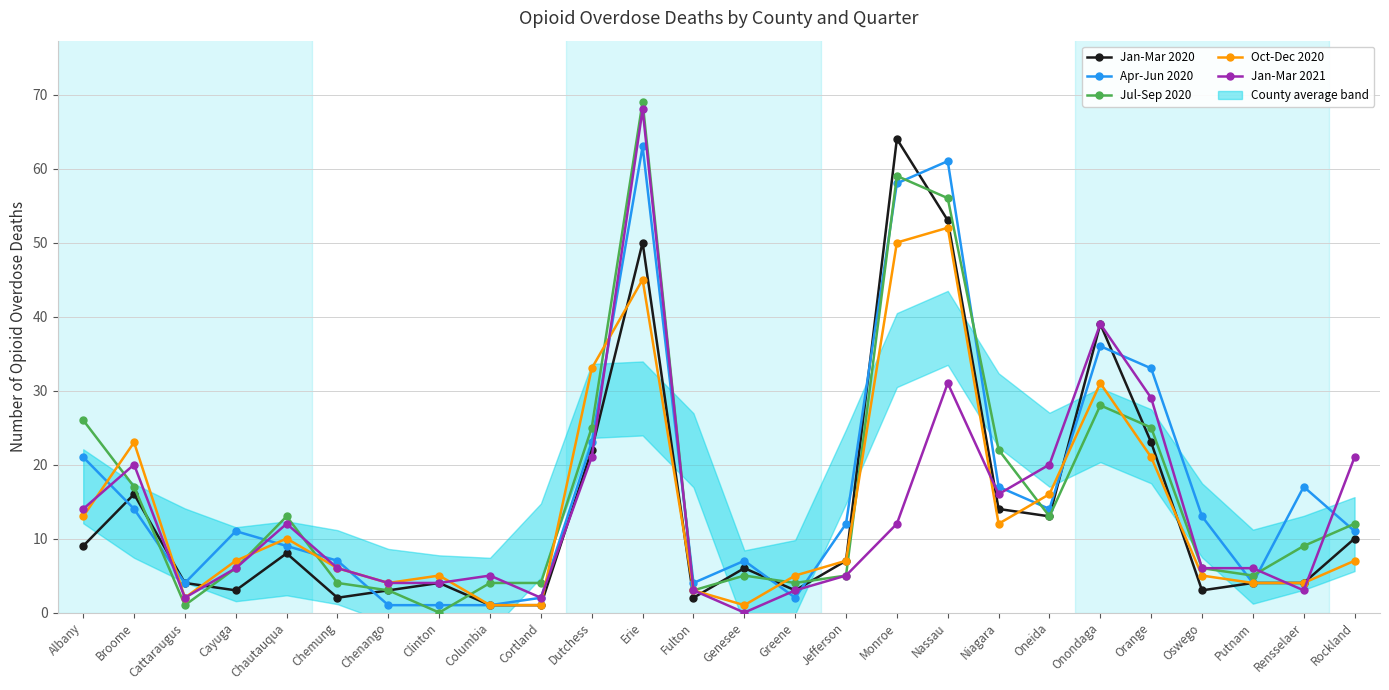

Reading left to right, what are all the values shown in this chart?

Jan-Mar 2020: 9	16	4	3	8	2	3	4	1	1	22	50	2	6	3	7	64	53	14	13	39	23	3	4	4	10
Apr-Jun 2020: 21	14	4	11	9	7	1	1	1	2	23	63	4	7	2	12	58	61	17	14	36	33	13	4	17	11
Jul-Sep 2020: 26	17	1	6	13	4	3	0	4	4	25	69	3	5	4	5	59	56	22	13	28	25	6	5	9	12
Oct-Dec 2020: 13	23	2	7	10	6	4	5	1	1	33	45	3	1	5	7	50	52	12	16	31	21	5	4	4	7
Jan-Mar 2021: 14	20	2	6	12	6	4	4	5	2	21	68	3	0	3	5	12	31	16	20	39	29	6	6	3	21